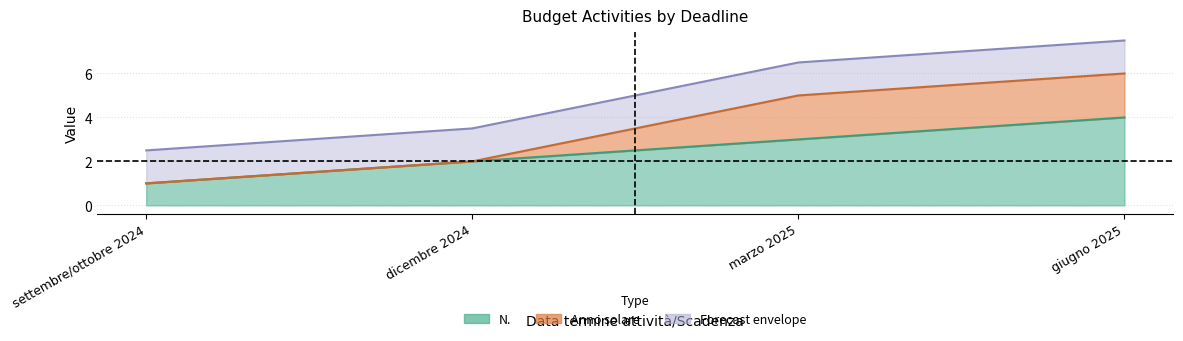

What is the maximum value shown in the chart?

4